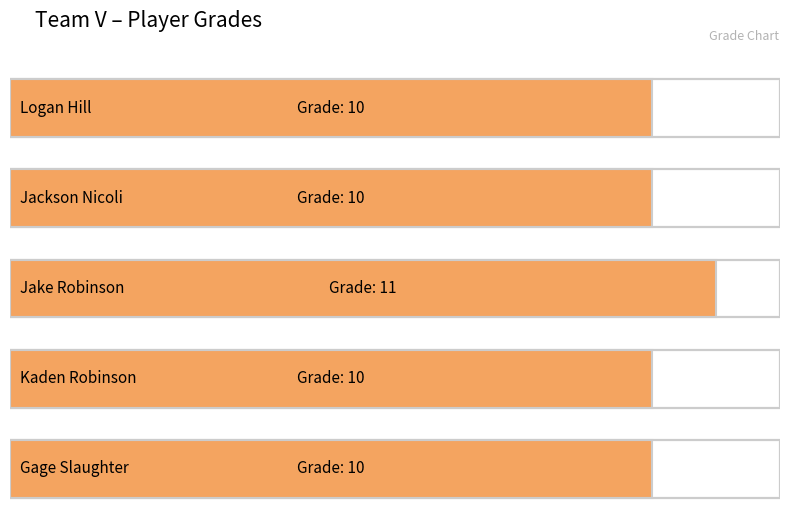

What is the sum of the values at Kaden Robinson and Jackson Nicoli?

20